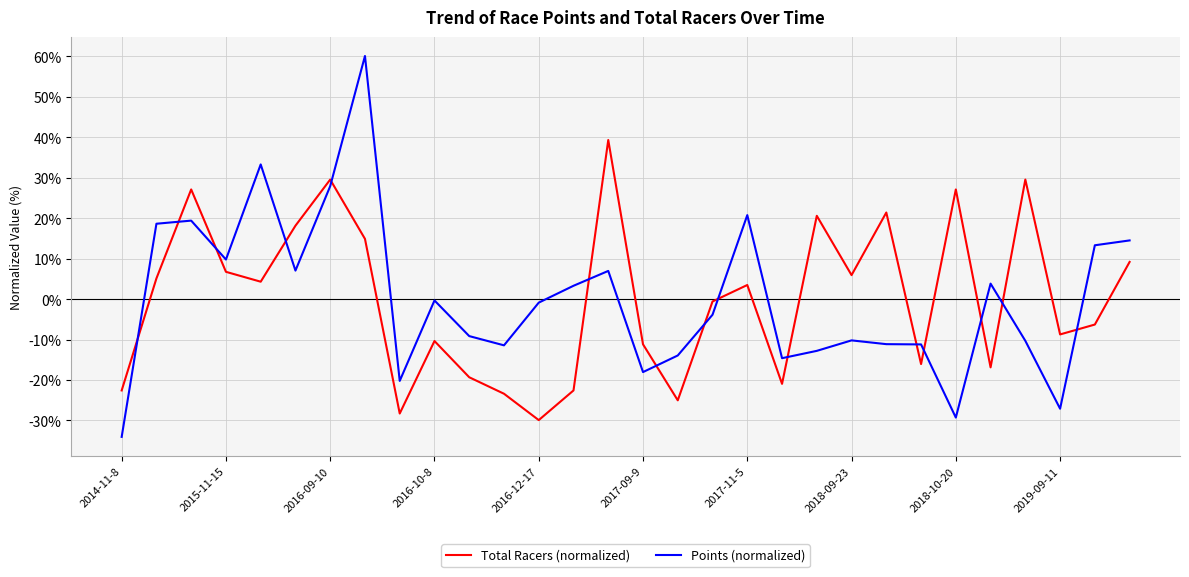

How many times do Points (normalized) and Total Racers (normalized) cross each other?

15